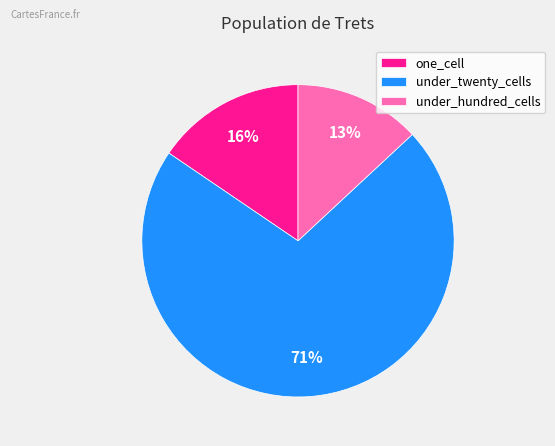

Do under_twenty_cells and under_hundred_cells together represent more than half of the pie?

Yes